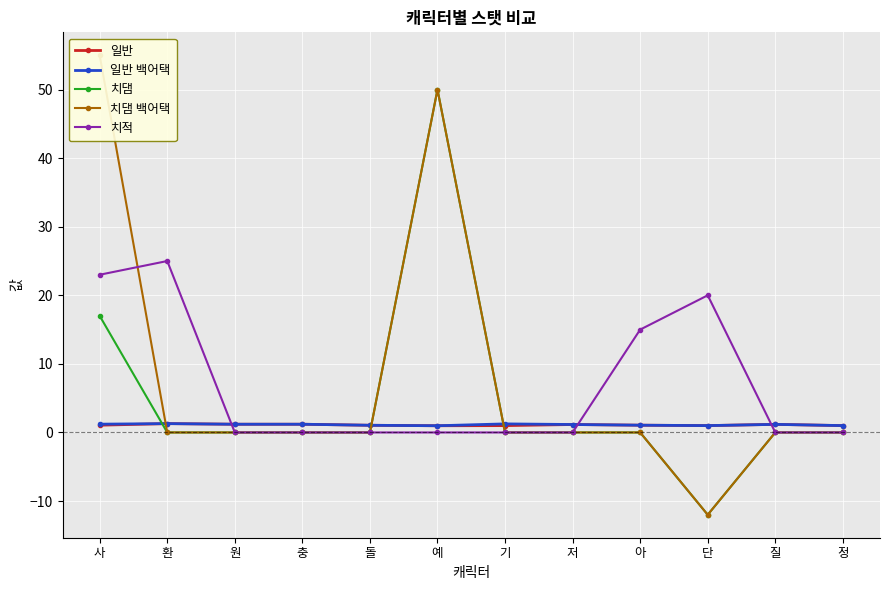

Is the value of 일반 백어택 at 정 greater than the value of 치댐 at 단?

Yes